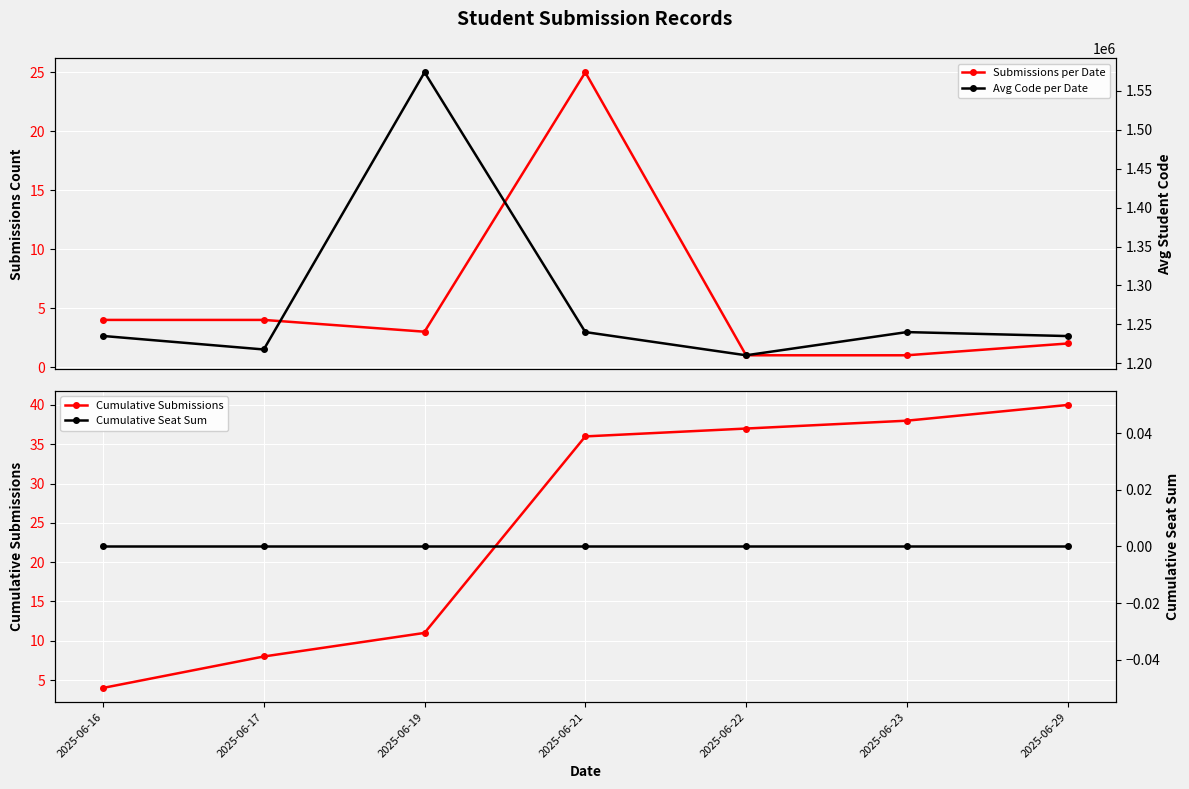

What is the sum of the Cumulative Submissions values at 2025-06-21 and 2025-06-23?

74